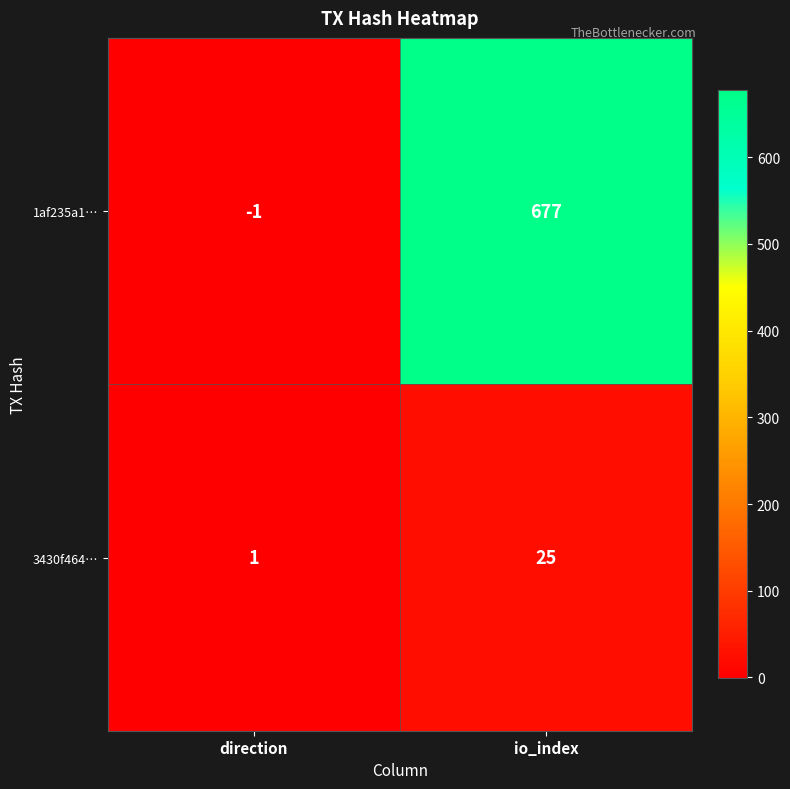

Reading right to left, what are all the values shown in this chart?

1af235a1…: io_index=677	direction=-1
3430f464…: io_index=25	direction=1